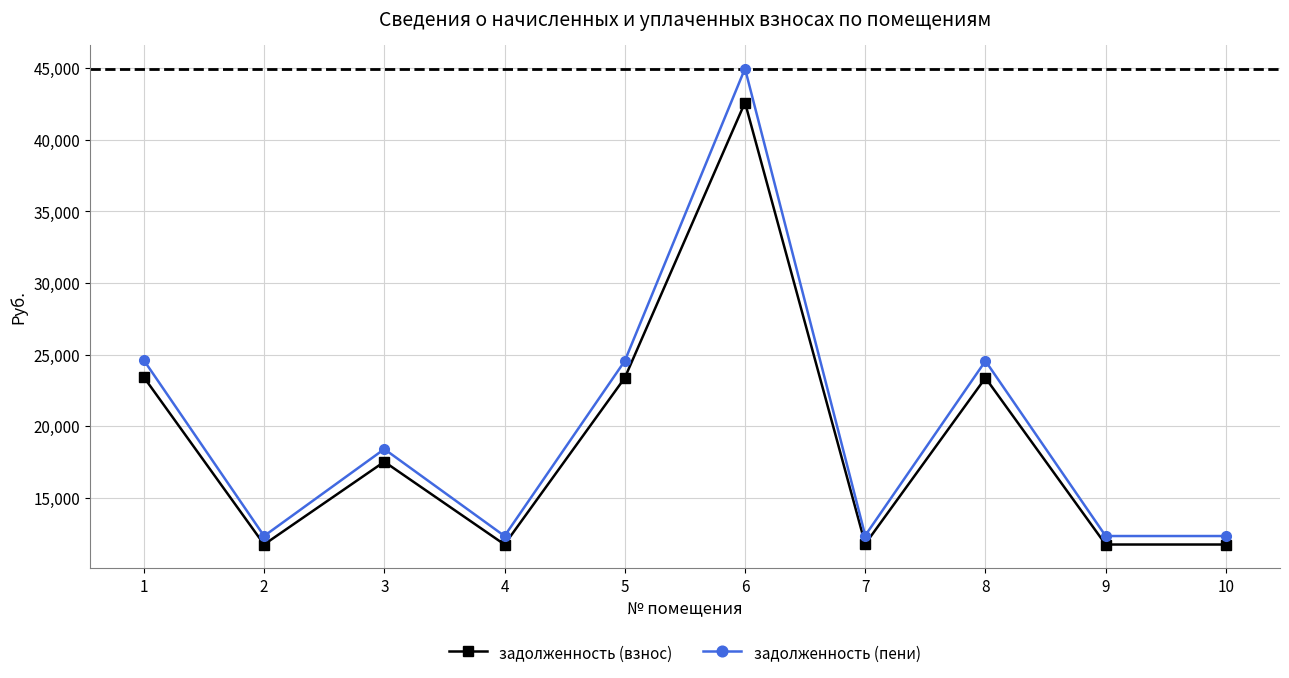

The value of задолженность (пени) at 4 is 12327.3. True or false?

True